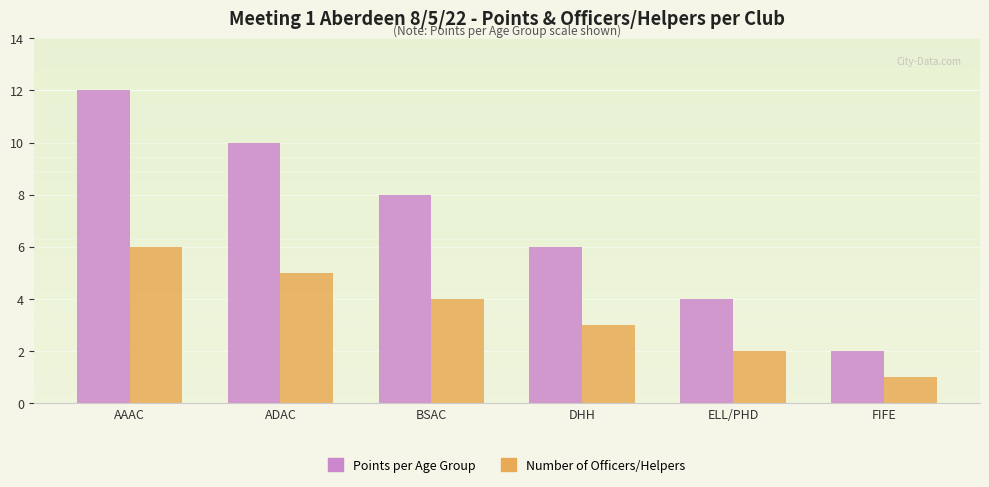

Count the number of categories in the chart.

6